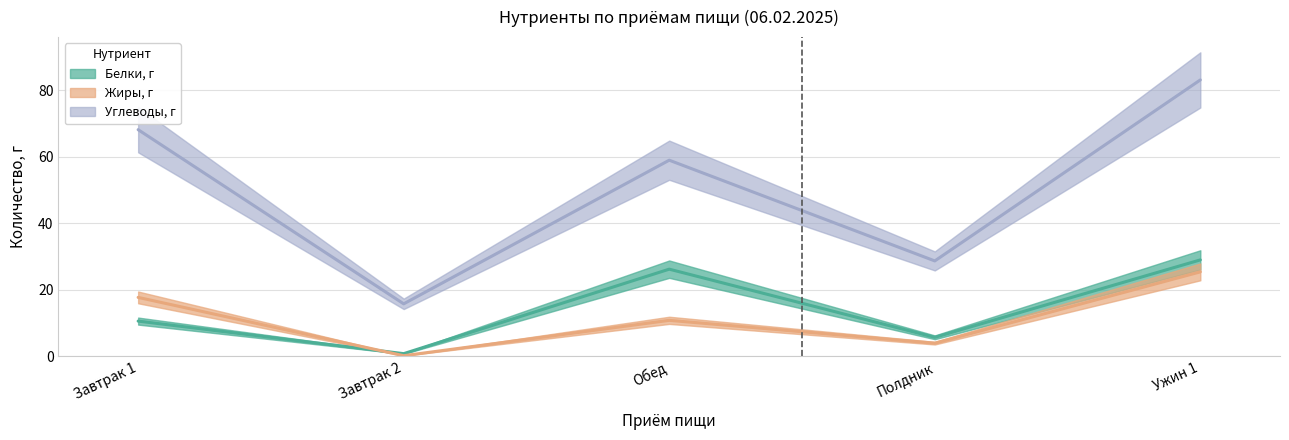

At which category is the sum across all series the highest?

Ужин 1